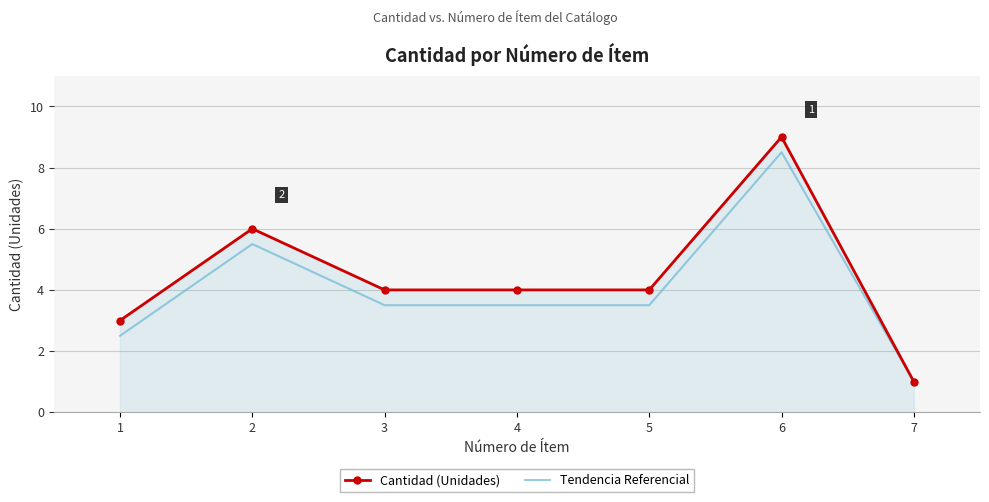

At which category is the sum across all series the highest?

6